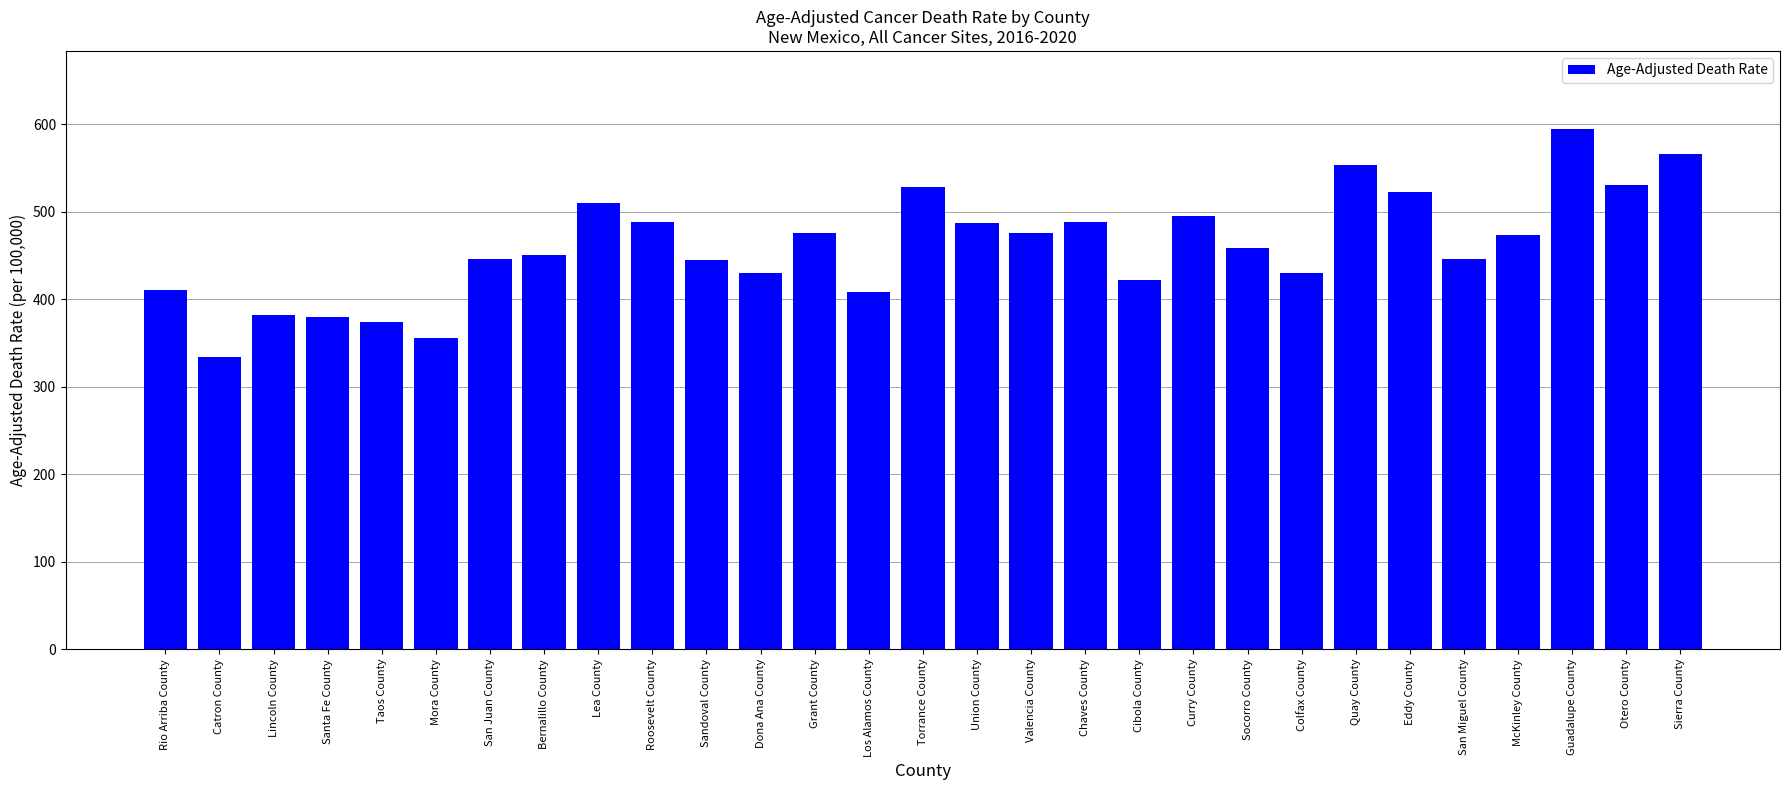

What is the difference between the values at Torrance County and Rio Arriba County?

116.9